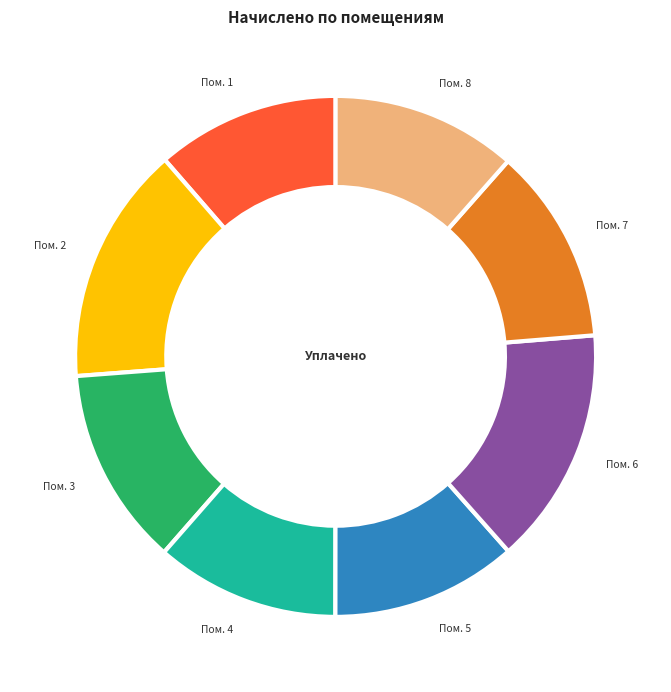

To the nearest percent, what portion does 2 represent?

15%